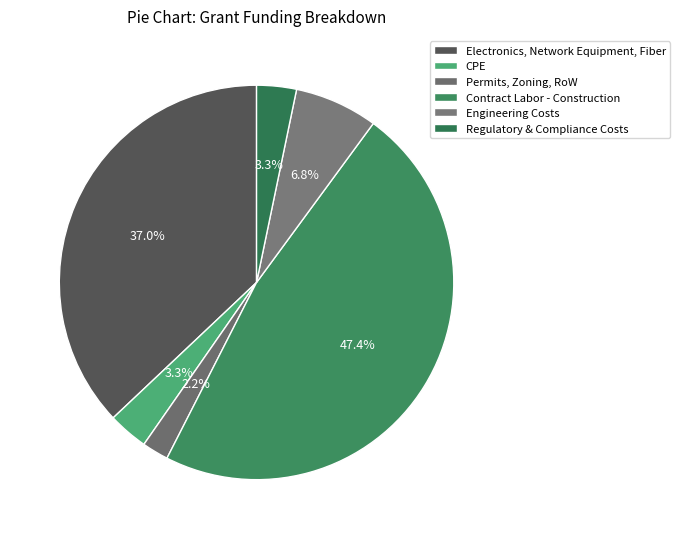

What percentage is the Engineering Costs slice, to the nearest percent?

7%